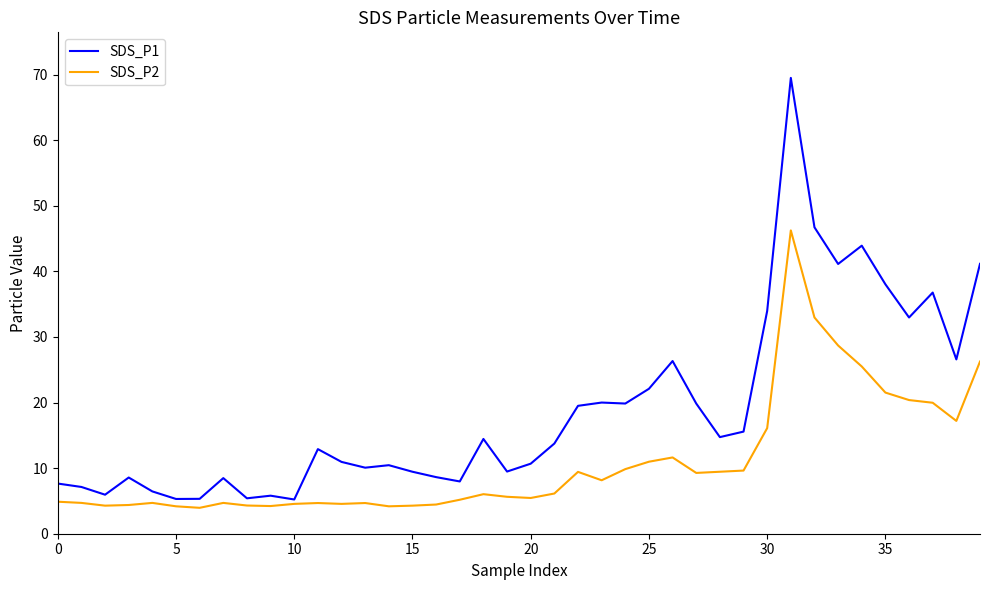

What is the minimum value for SDS_P1?

5.2